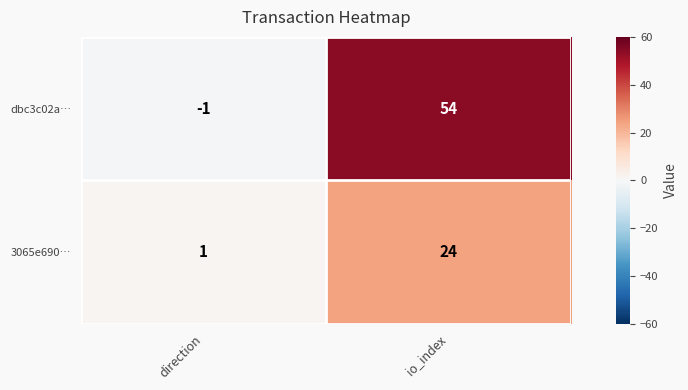

At which label is dbc3c02a… closest to 26?

direction